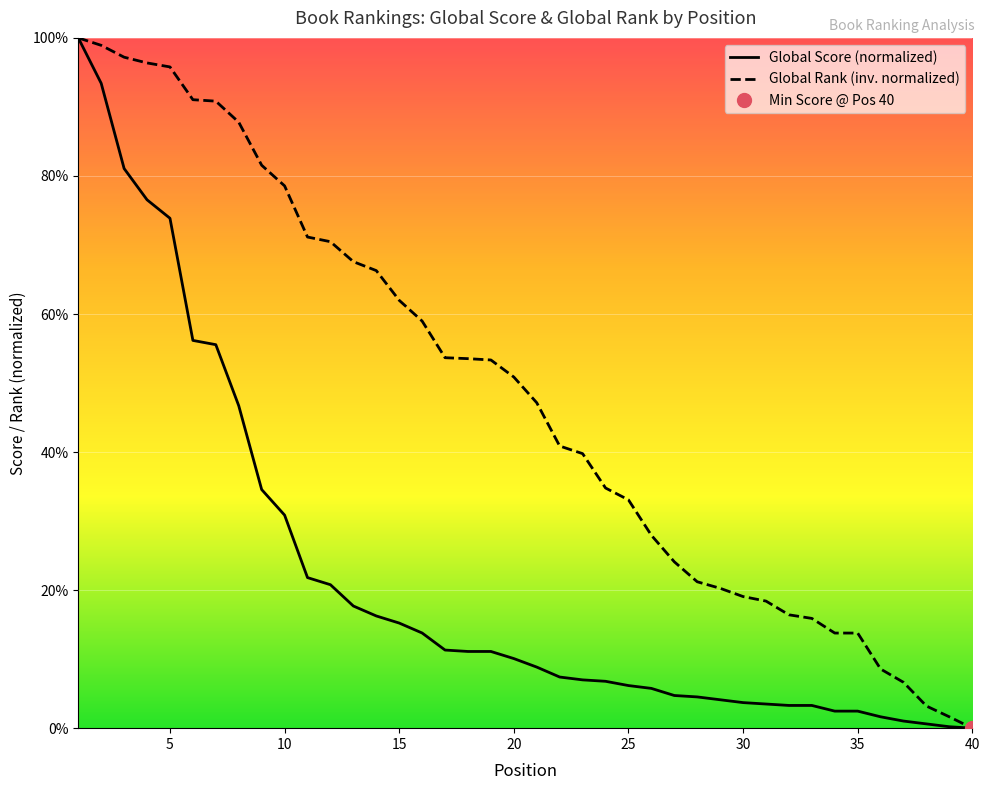

What are all the series names shown in the legend?

Global Score, Global Rank